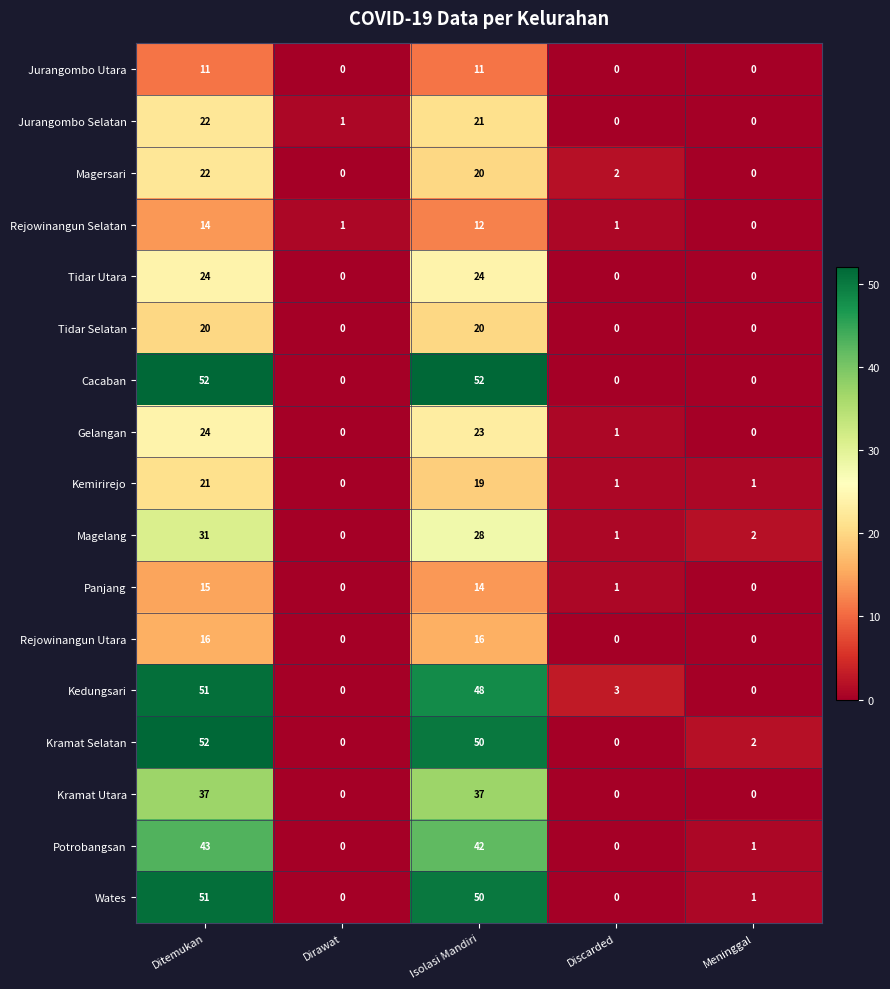

What is the sum of the Tidar Utara values at Isolasi Mandiri and Dirawat?

24